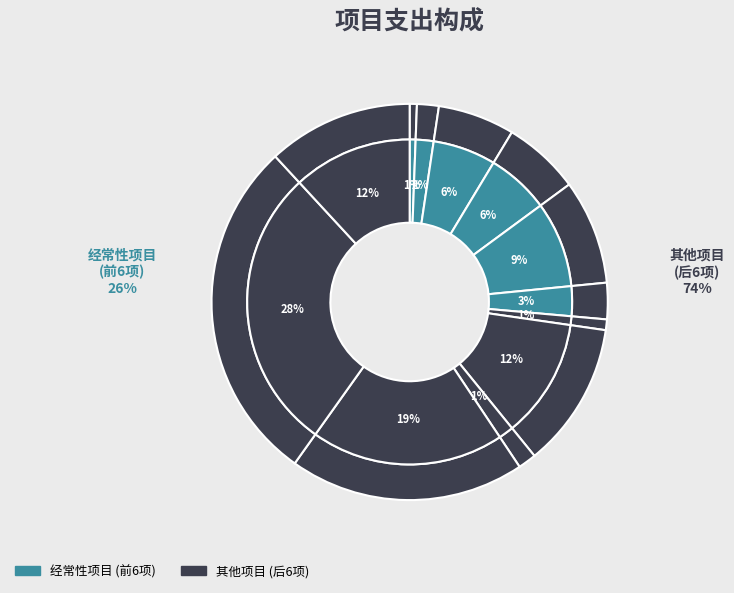

To the nearest percent, what is the combined percentage of 乡镇人大保障资金 and 村级党建经费?

21%